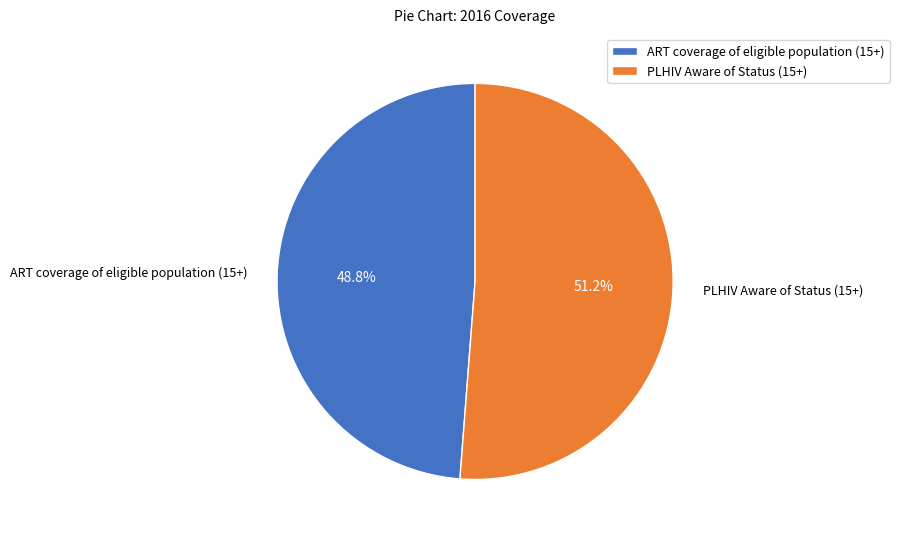

Combined, do ART coverage of eligible population (15+) and PLHIV Aware of Status (15+) account for over 50%?

Yes